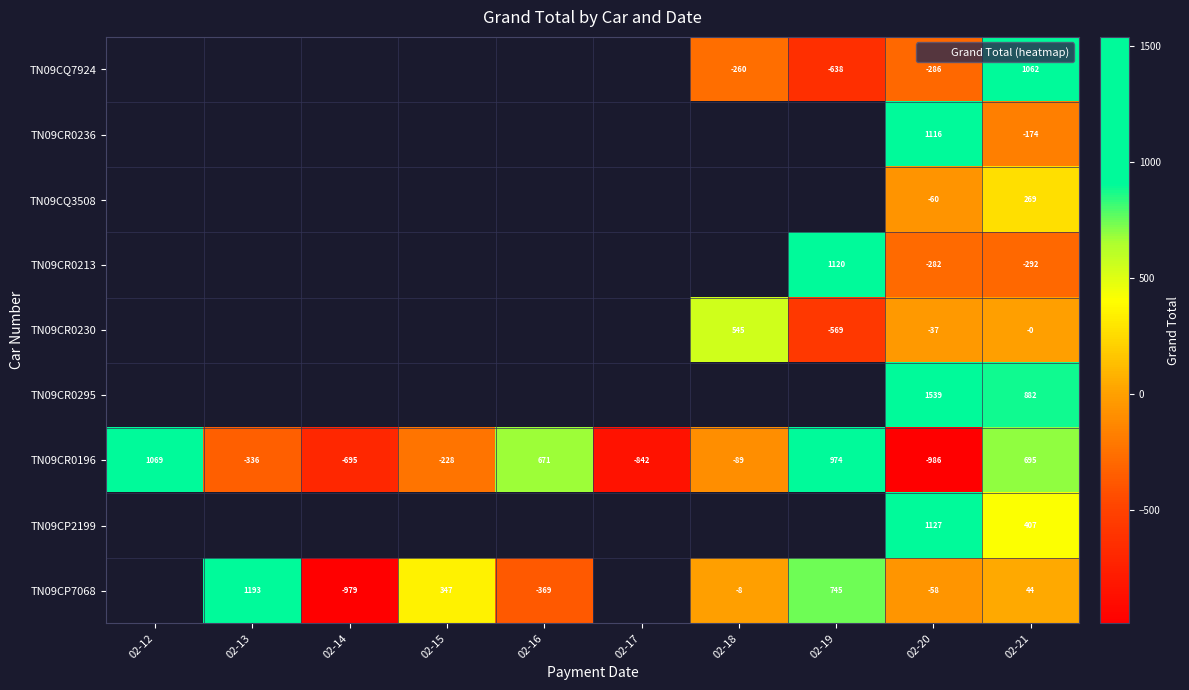

How many data points in TN09CP7068 are less than 44?

4